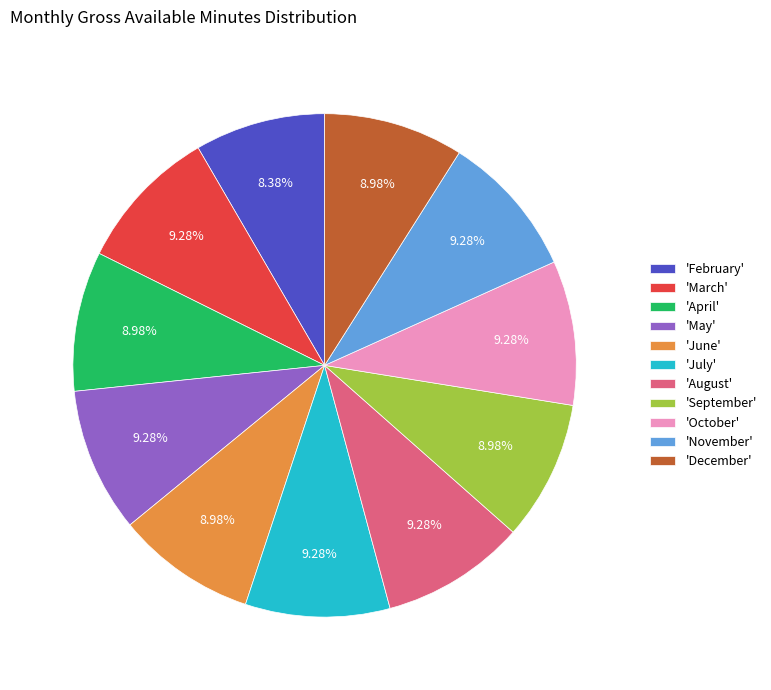

Do 'November' and 'December' together represent more than half of the pie?

No